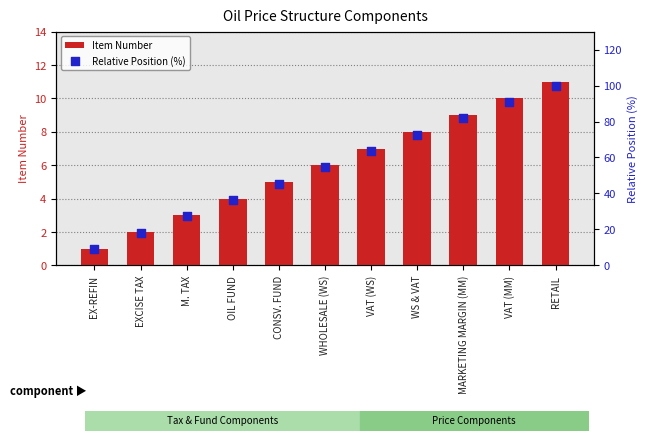

Which series has the largest total across all categories?

Relative Position (%)